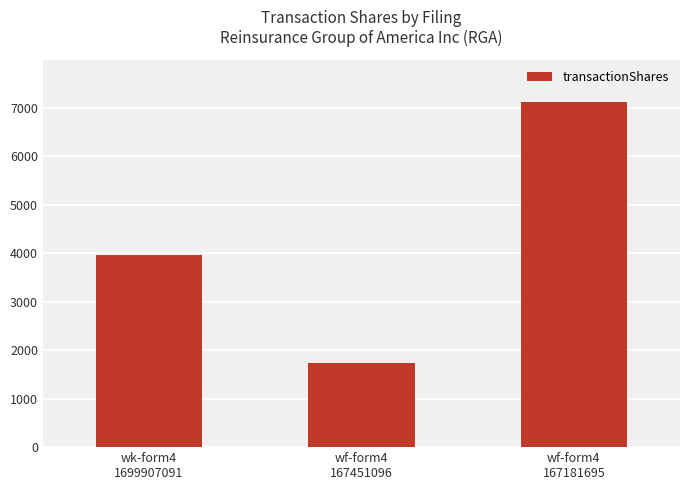

What is the difference between the maximum and minimum values?

5376